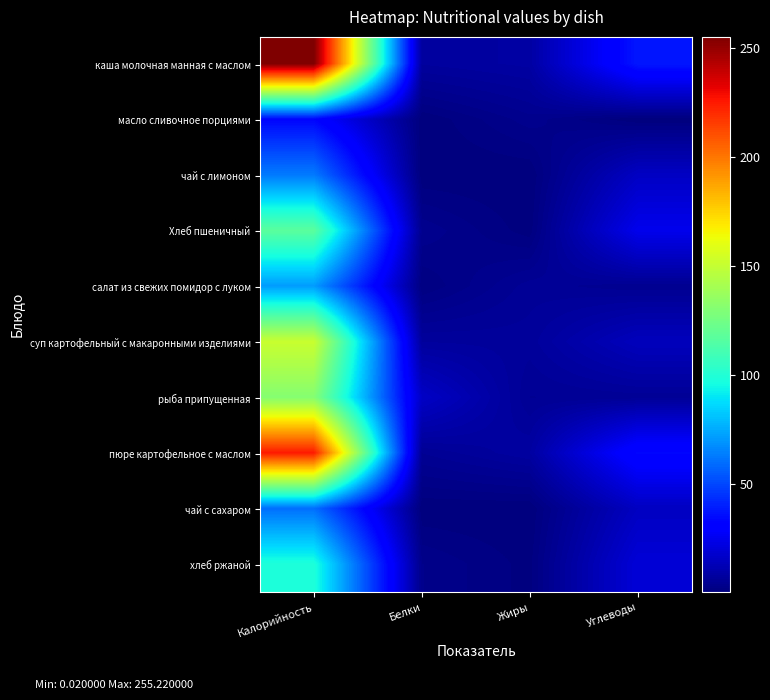

What is the greatest value displayed?

255.2